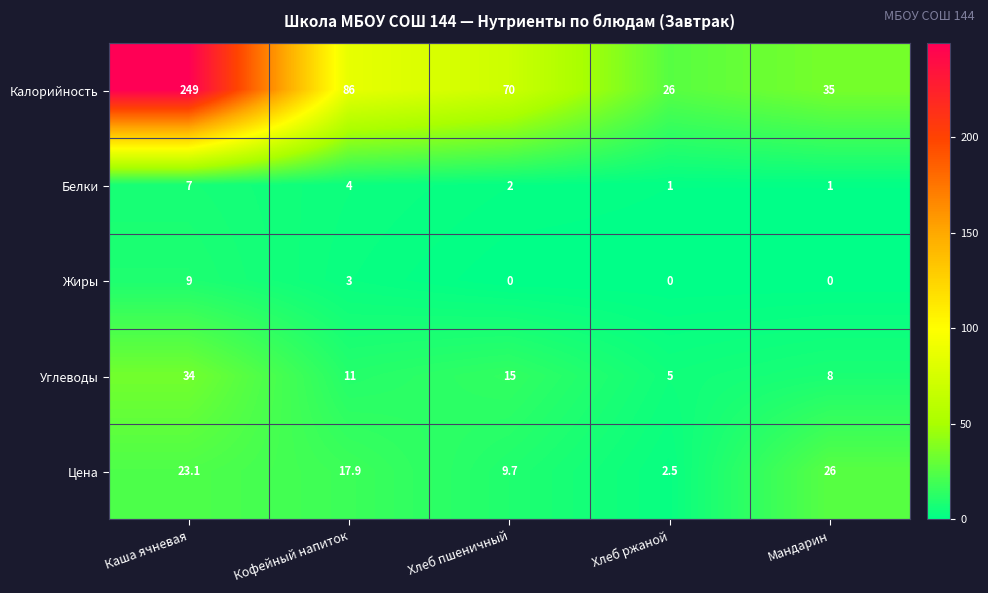

Reading left to right, extract all data points from this chart.

Калорийность: Каша ячневая=249.0	Кофейный напиток=86.0	Хлеб пшеничный=70.0	Хлеб ржаной=26.0	Мандарин=35.0
Белки: Каша ячневая=7.0	Кофейный напиток=4.0	Хлеб пшеничный=2.0	Хлеб ржаной=1.0	Мандарин=1.0
Жиры: Каша ячневая=9.0	Кофейный напиток=3.0	Хлеб пшеничный=0.0	Хлеб ржаной=0.0	Мандарин=0.0
Углеводы: Каша ячневая=34.0	Кофейный напиток=11.0	Хлеб пшеничный=15.0	Хлеб ржаной=5.0	Мандарин=8.0
Цена: Каша ячневая=23.1	Кофейный напиток=17.9	Хлеб пшеничный=9.7	Хлеб ржаной=2.5	Мандарин=26.0